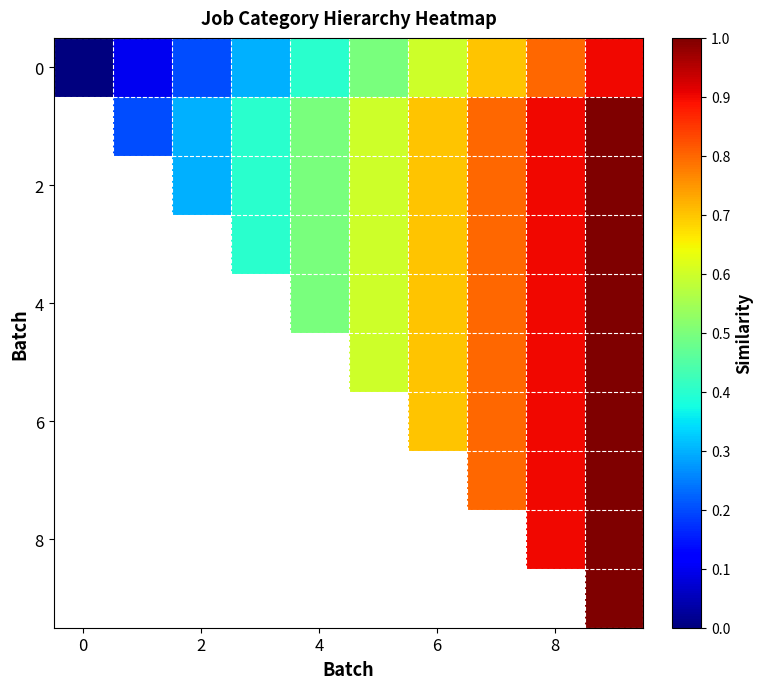

How many series are shown in this chart?

10